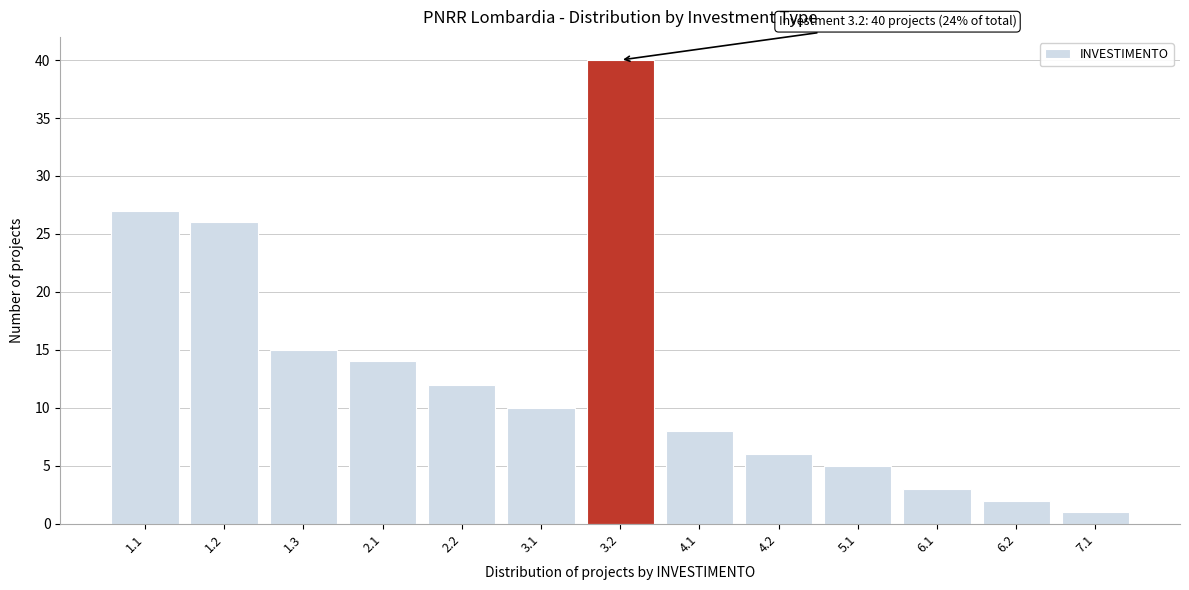

Reading left to right, list all the values displayed in this chart.

1.1=27	1.2=26	1.3=15	2.1=14	2.2=12	3.1=10	3.2=40	4.1=8	4.2=6	5.1=5	6.1=3	6.2=2	7.1=1